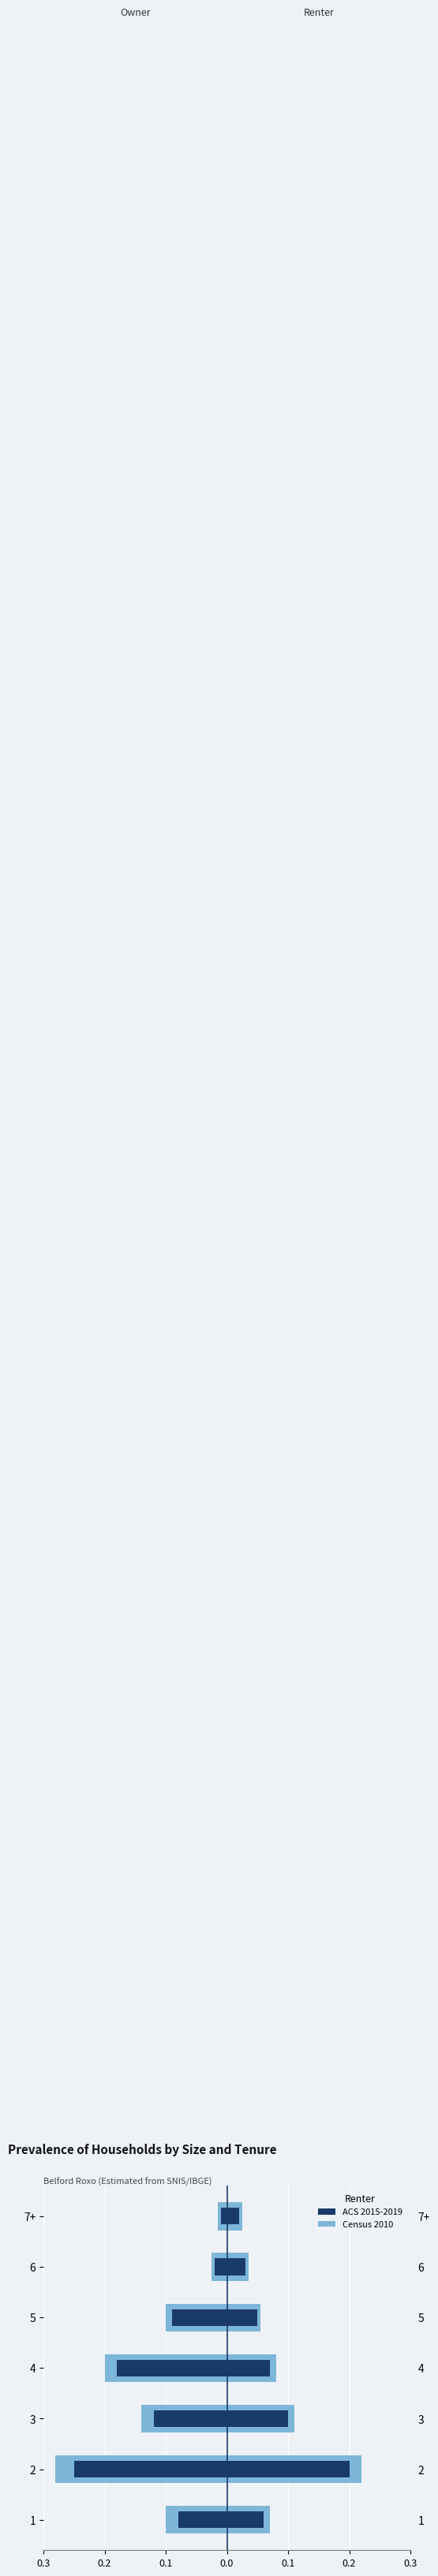

Which series has the largest total across all categories?

ACS 2015-2019